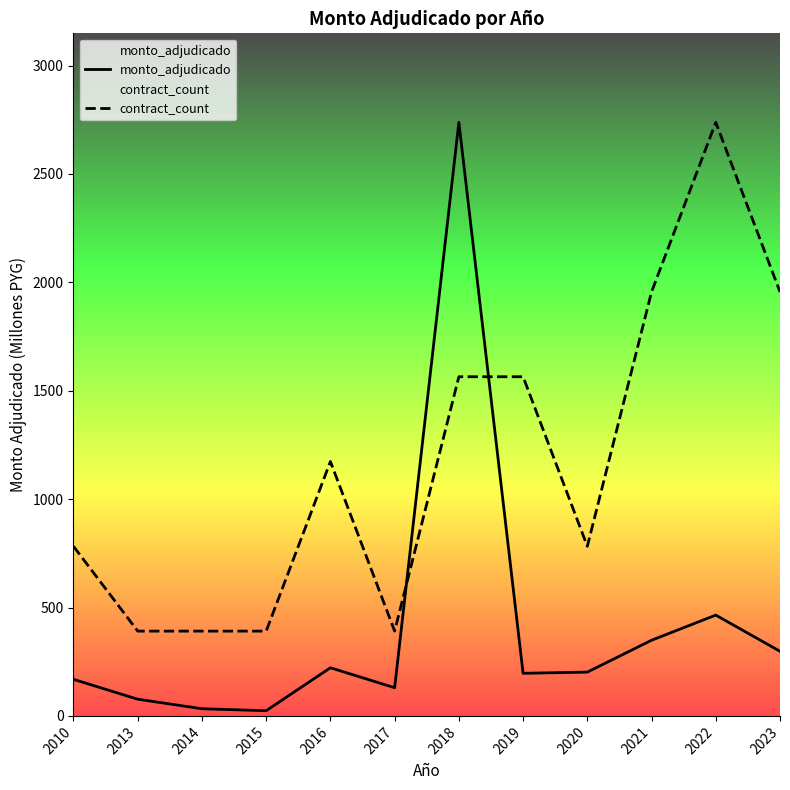

At 2016, list the series in order from largest to smallest.

contract_count, monto_adjudicado